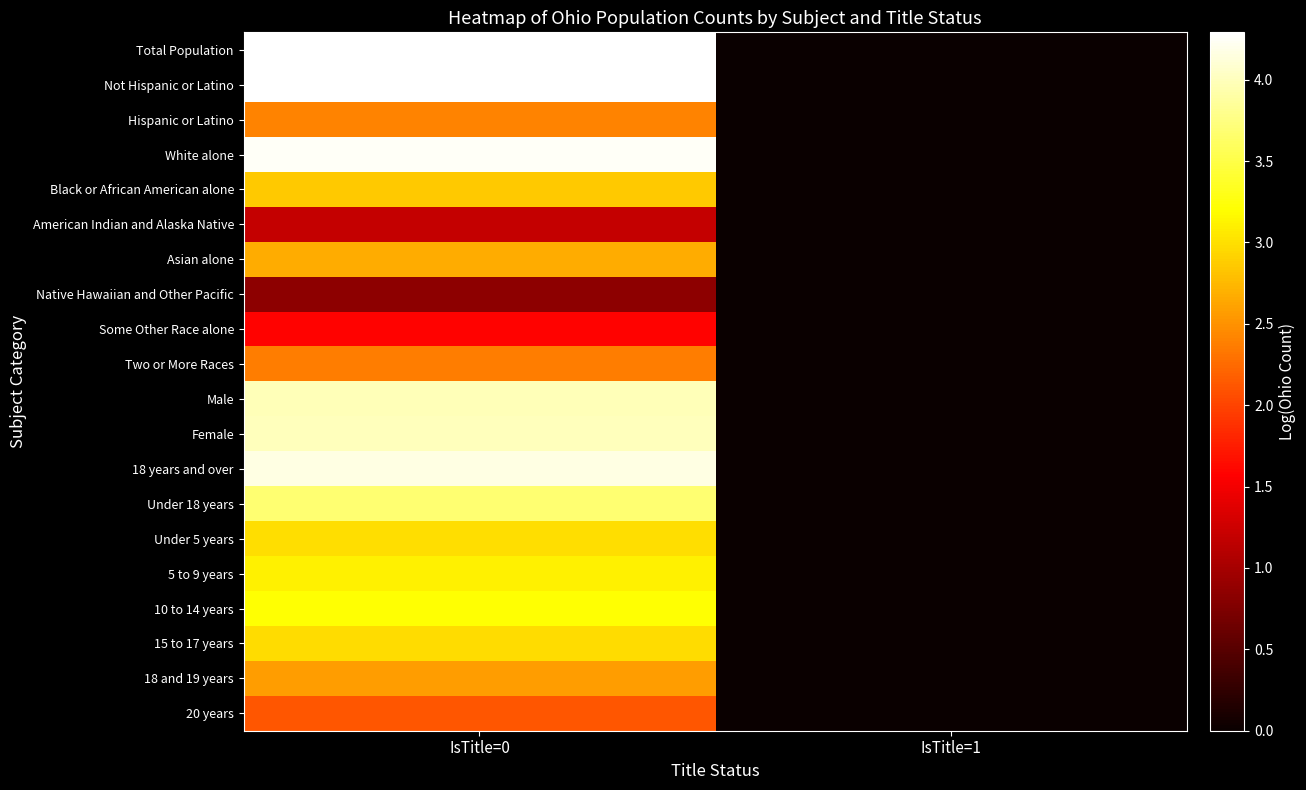

Between IsTitle=1 and IsTitle=0, which is larger?

IsTitle=0